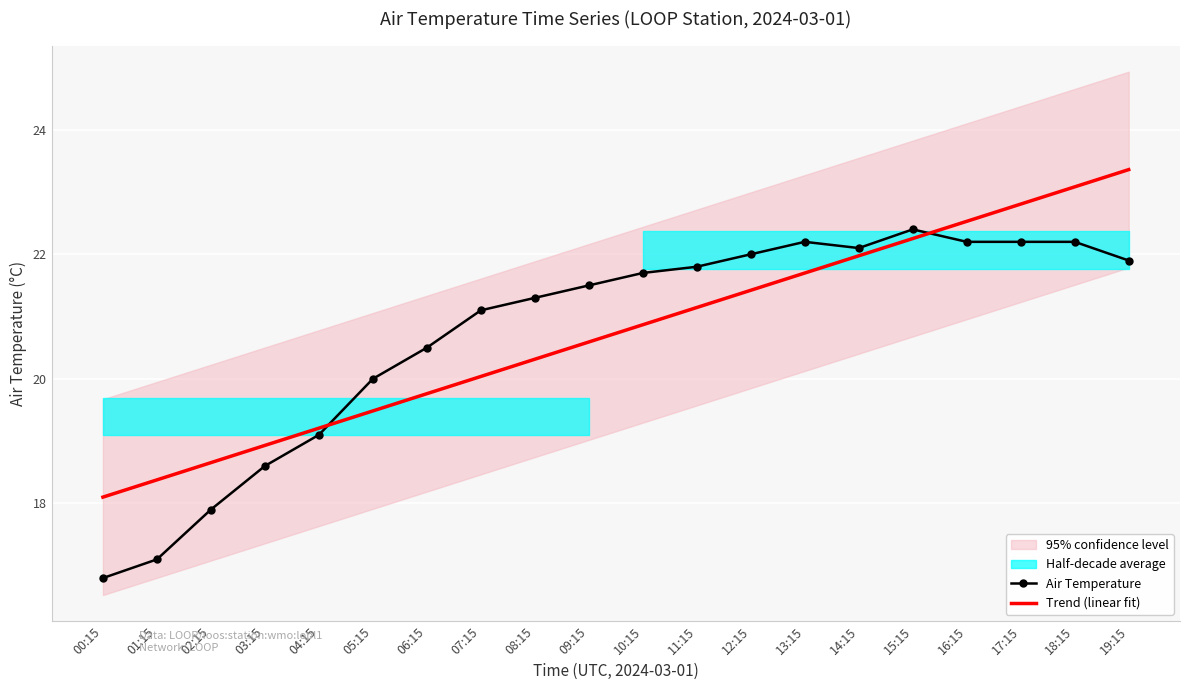

Is it true that Trend (linear fit) equals 19.2 at 04:15?

True